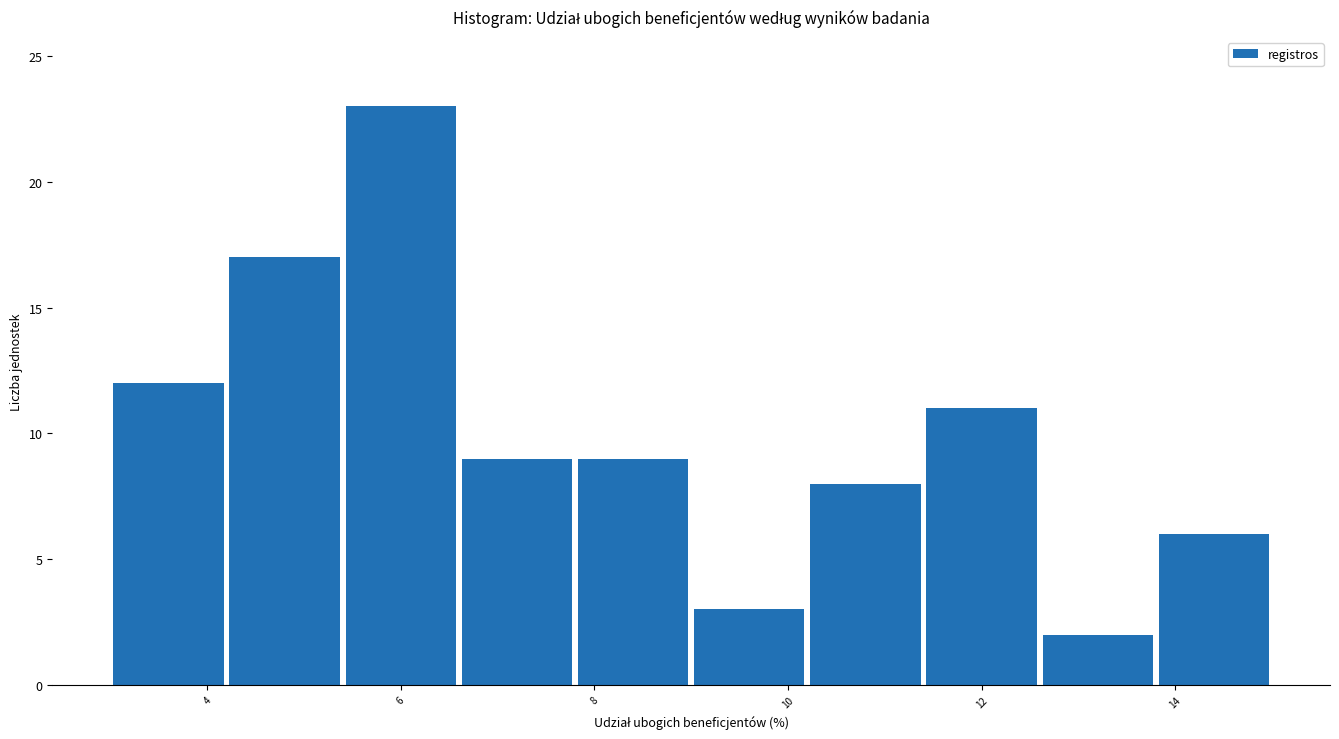

Reading left to right, list every bar in this chart as the range it spans on the x-axis followed by its height. The values are not printed on the chart, so give them approximately, as read against the axis.

3.0 to 4.2: 12
4.2 to 5.4: 17
5.4 to 6.6: 23
6.6 to 7.8: 9
7.8 to 9.0: 9
9.0 to 10.2: 3
10.2 to 11.4: 8
11.4 to 12.6: 11
12.6 to 13.8: 2
13.8 to 15.0: 6